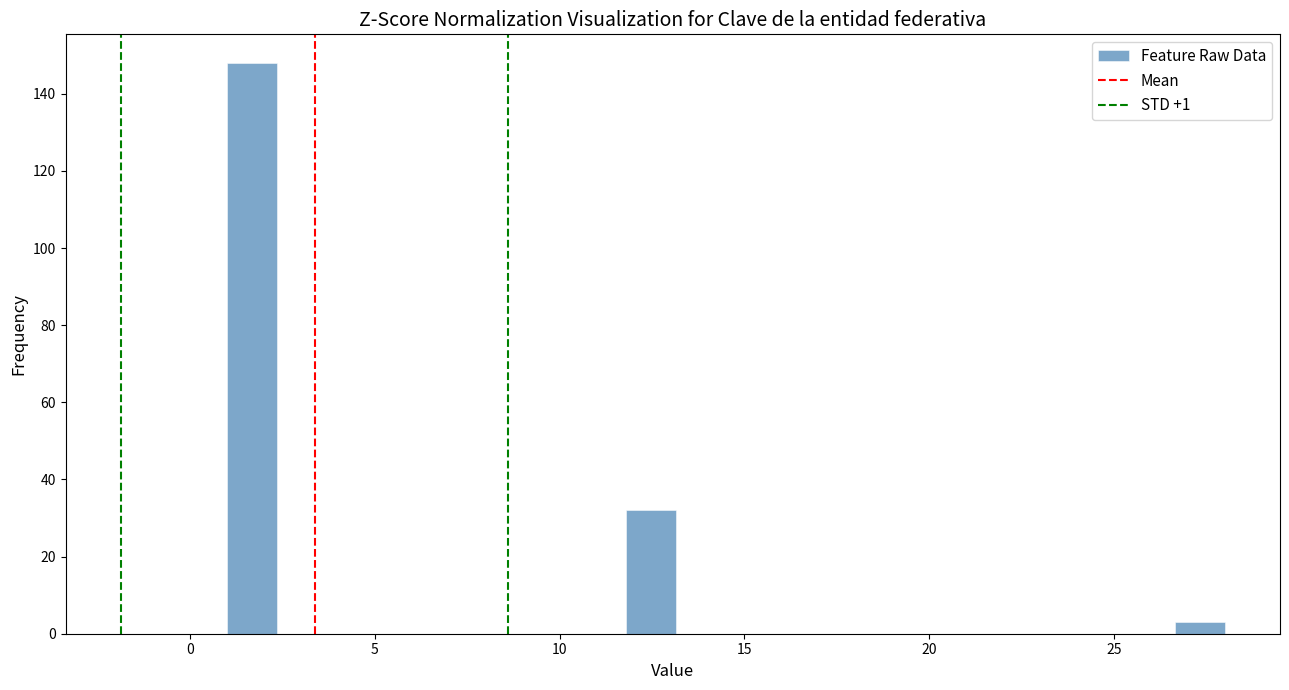

Around what value on the x-axis is the tallest bar? Give the approximate position of its centre, as read against the axis.

1.5